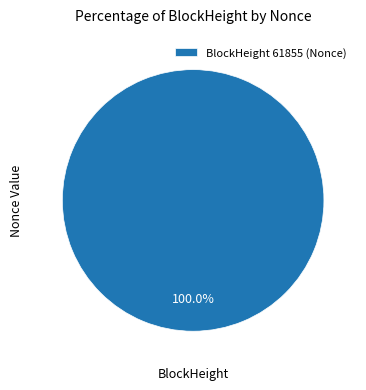

Rank the categories by value from highest to lowest.

BlockHeight 61855 (Nonce)